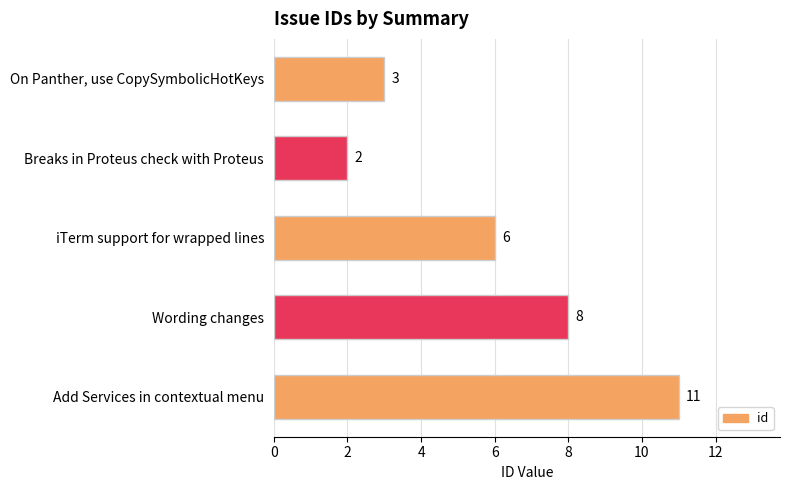

What position from the top is Breaks in Proteus check with Proteus?

2